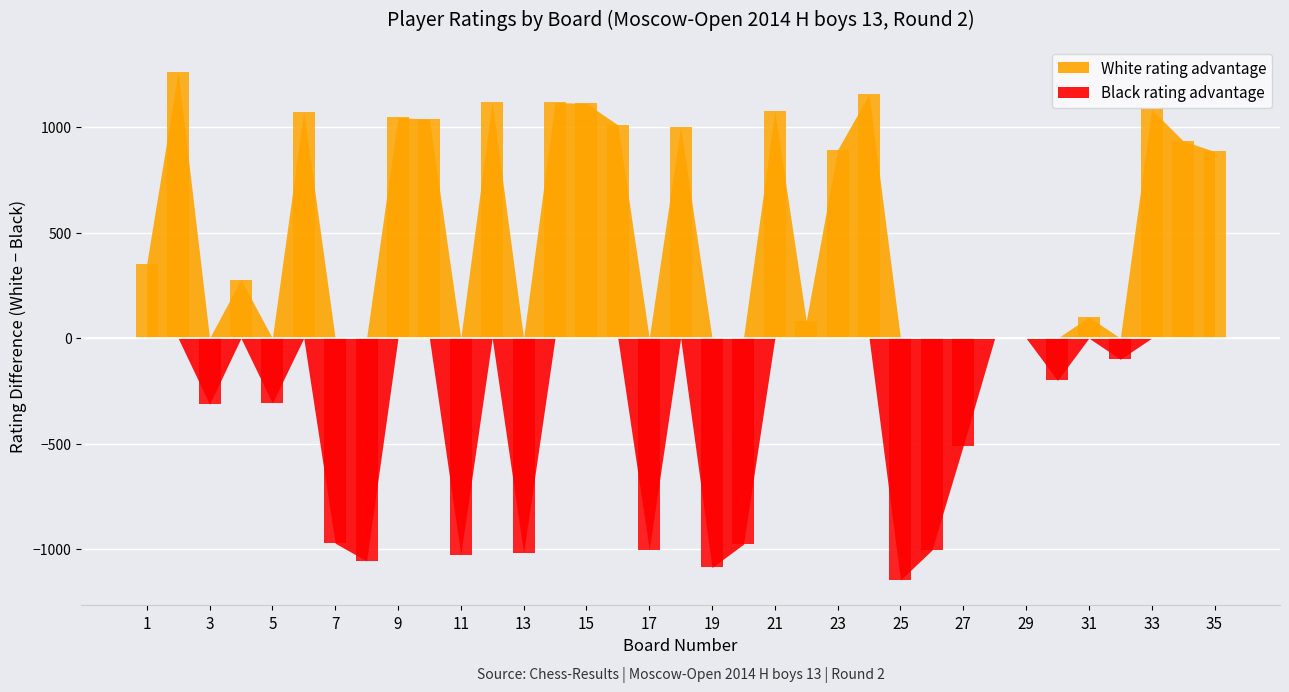

What is the sum of all White Rating values?

47327